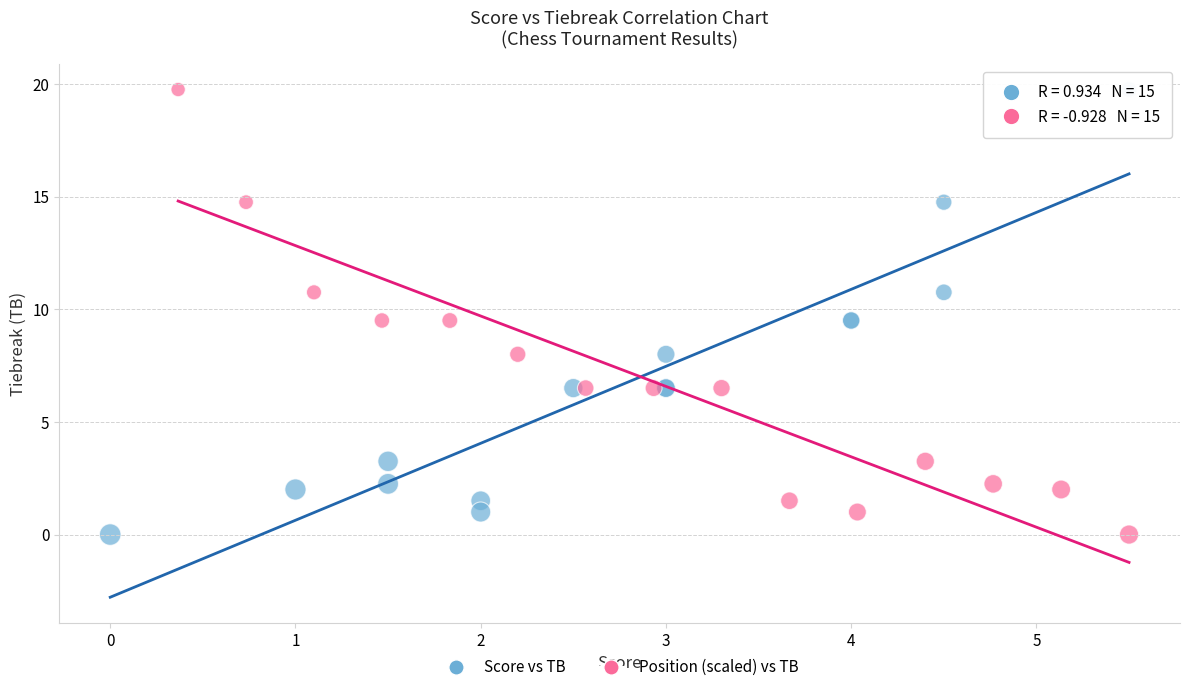

What are all the series names shown in the legend?

Score vs TB, Position (scaled) vs TB